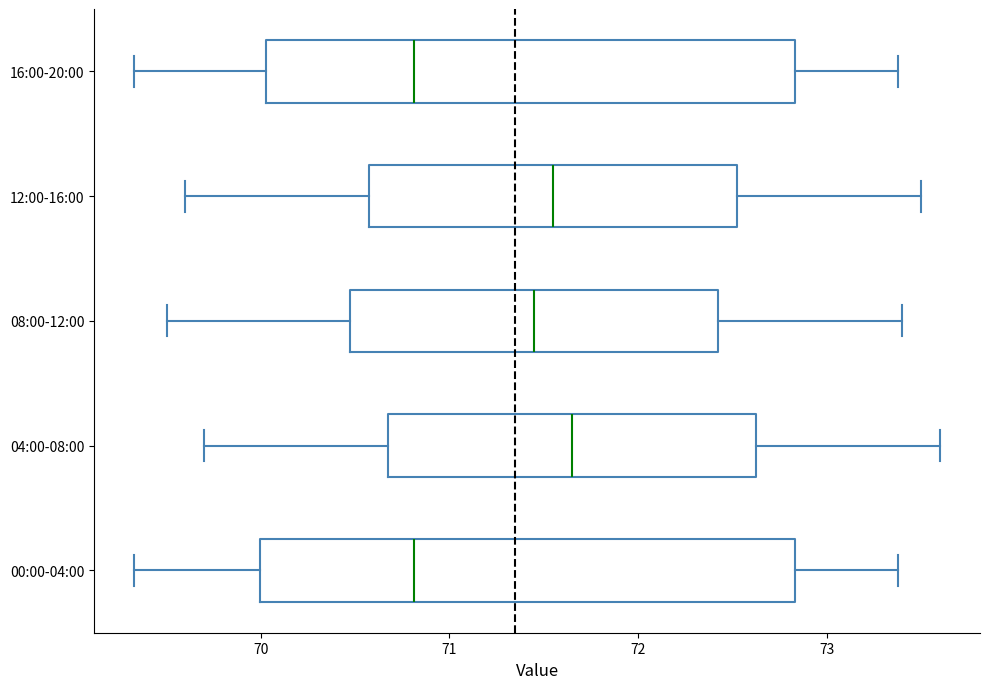

Reading bottom to top, transcribe this box plot: for each box, give where its median line is, the range the box spans, and where its two whiskers end, as read against the x-axis. The values are not printed on the chart, so give them approximately, as read against the axis.

00:00-04:00: median 70.8, box 70.0 to 72.8, whiskers 69.3 to 73.4
04:00-08:00: median 71.7, box 70.7 to 72.6, whiskers 69.7 to 73.6
08:00-12:00: median 71.5, box 70.5 to 72.4, whiskers 69.5 to 73.4
12:00-16:00: median 71.6, box 70.6 to 72.5, whiskers 69.6 to 73.5
16:00-20:00: median 70.8, box 70.0 to 72.8, whiskers 69.3 to 73.4